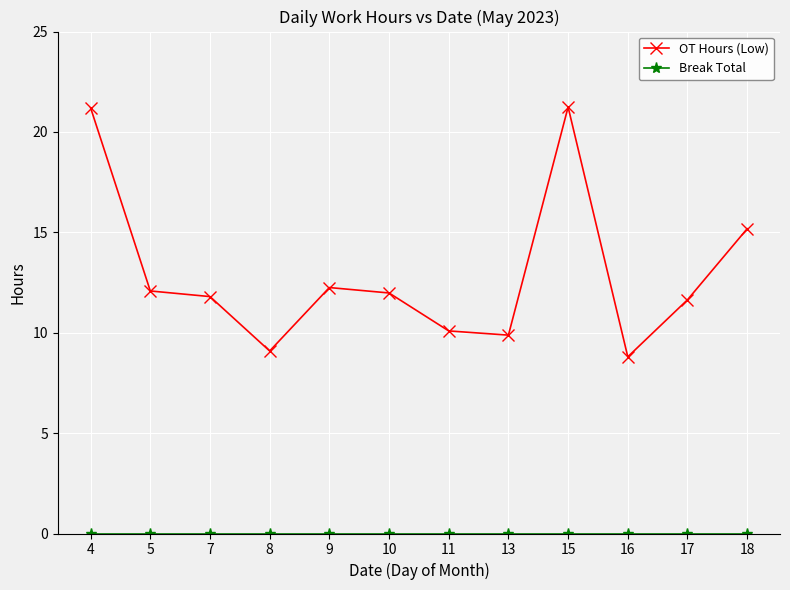

Which category has the lowest value in the OT Hours (Low) series?

16